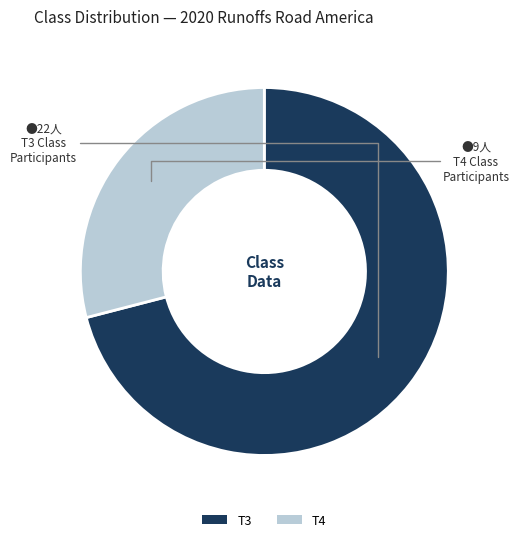

How many segments does this pie chart have?

2